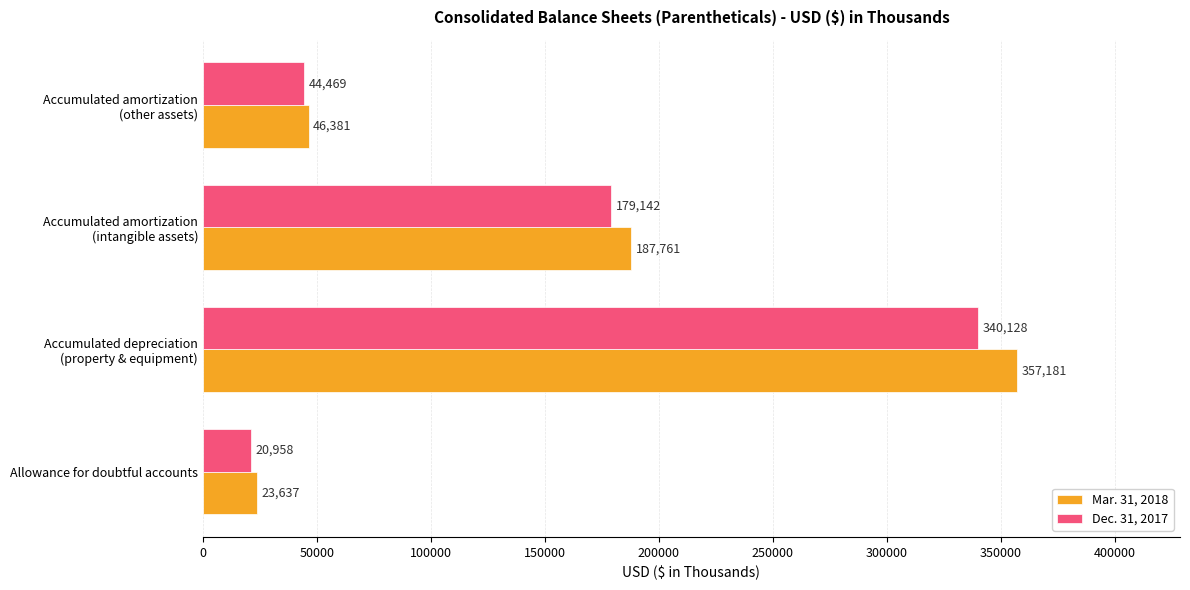

At which label does Dec. 31, 2017 reach its peak?

Accumulated depreciation
(property & equipment)